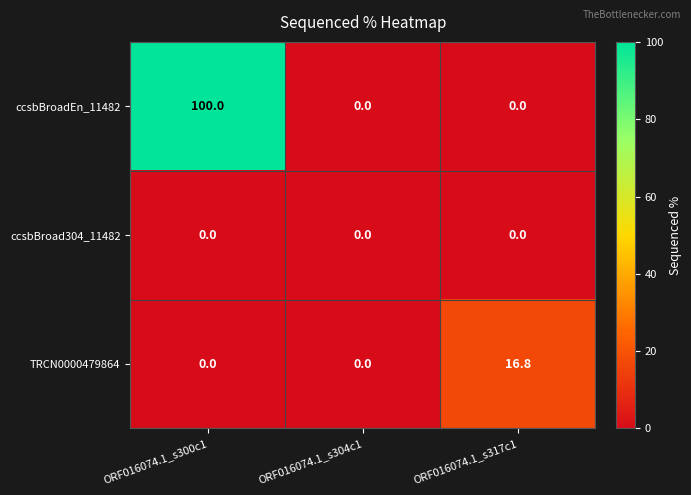

What is the maximum value shown in the chart?

100.0